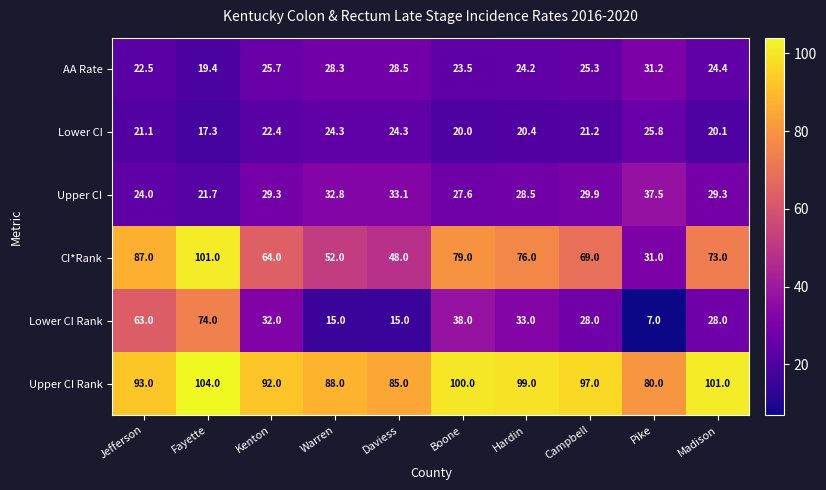

The value of Upper CI Rank at Pike is 80.0. True or false?

True